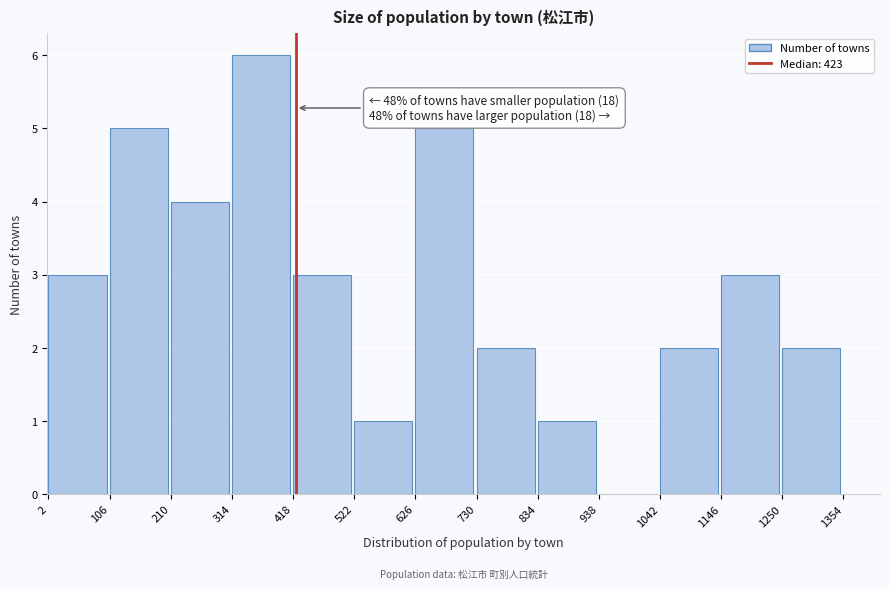

Over which range of the x-axis is the bar tallest?

314 to 418